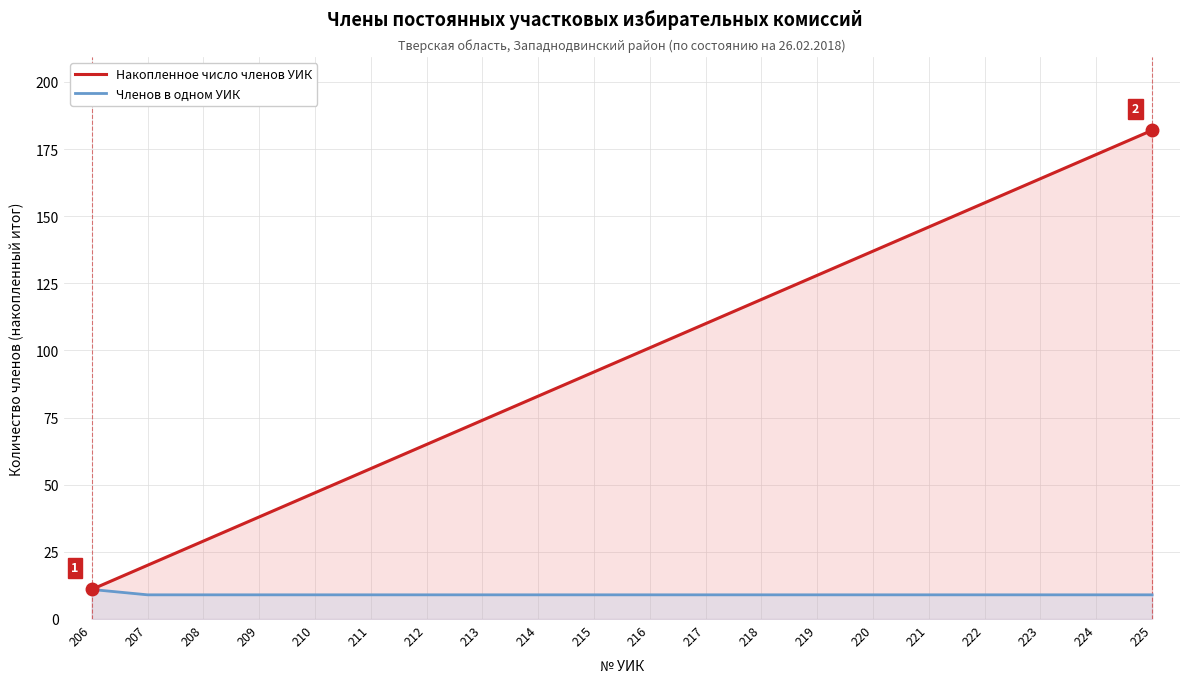

What is the total value across all series at 223?

173